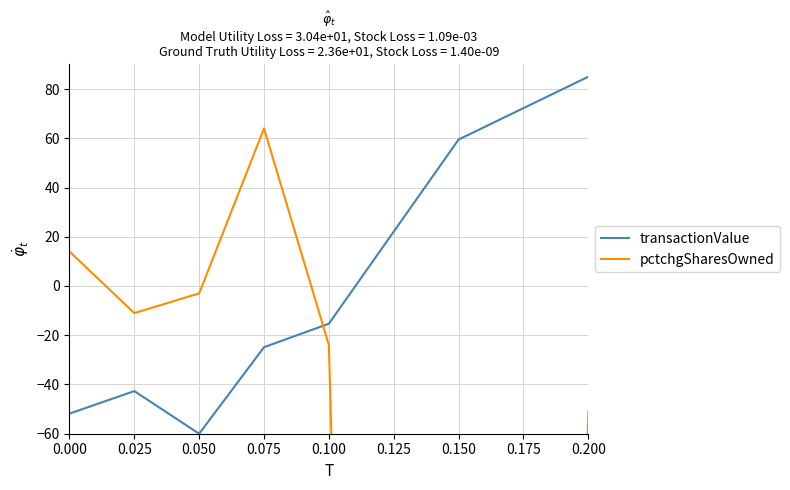

How many positive values does the pctchgSharesOwned series have?

2